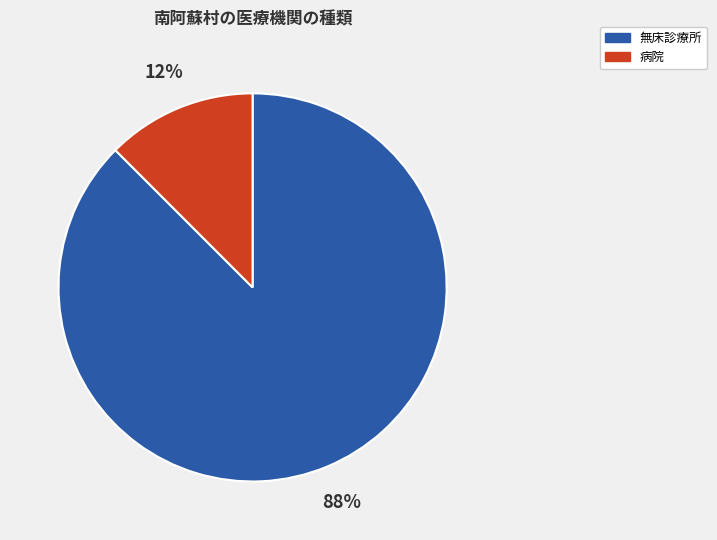

Which category has the smallest portion of the pie?

病院